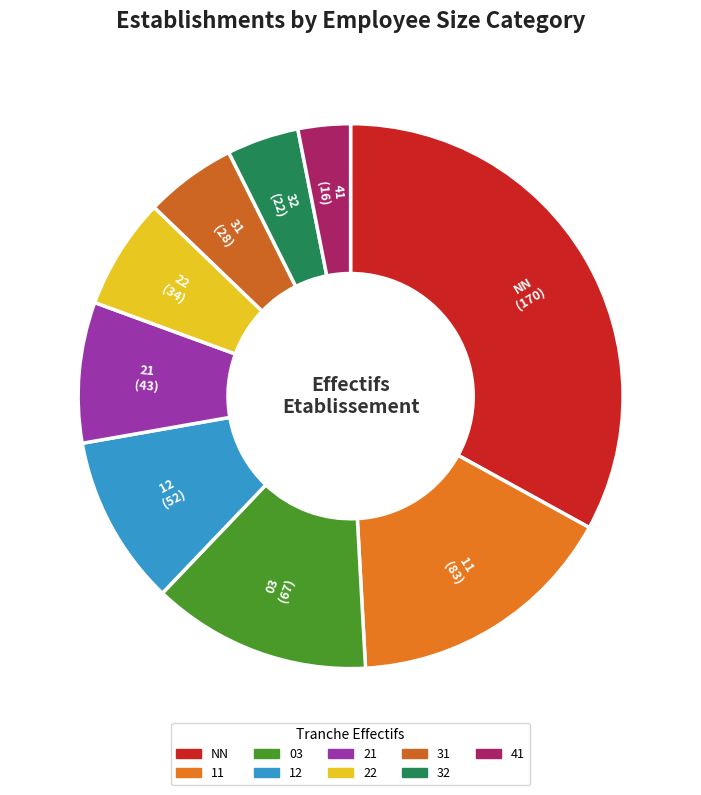

Count the number of slices in the pie.

9